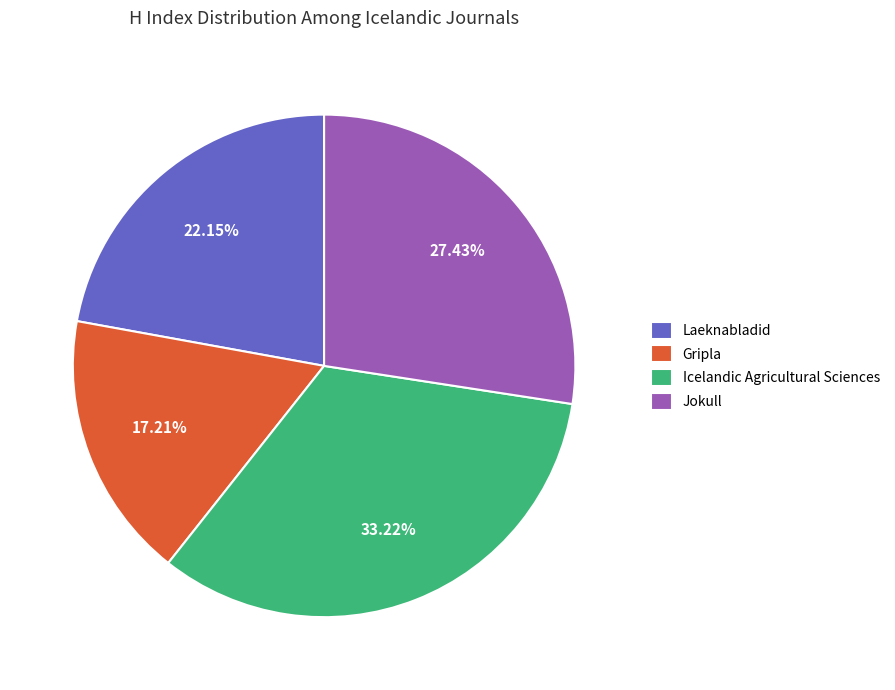

Which category has the smallest portion of the pie?

Gripla